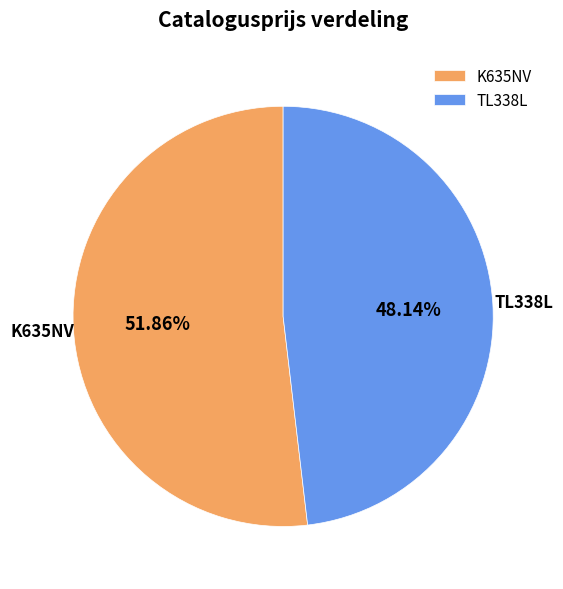

What percentage is the TL338L slice, to the nearest percent?

48%